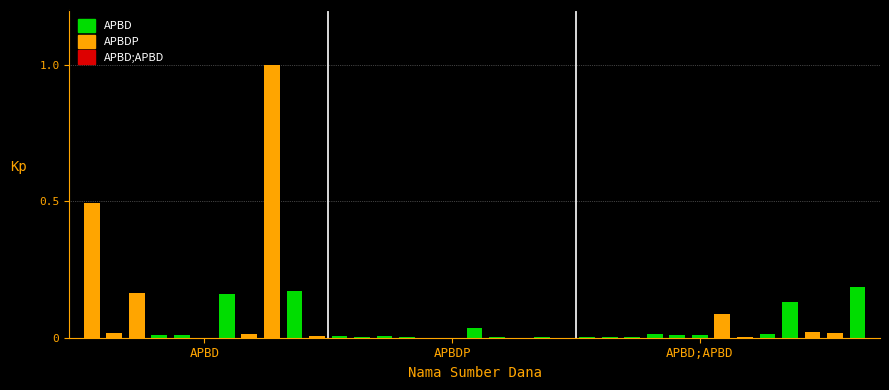

What is the greatest value displayed?

1.0